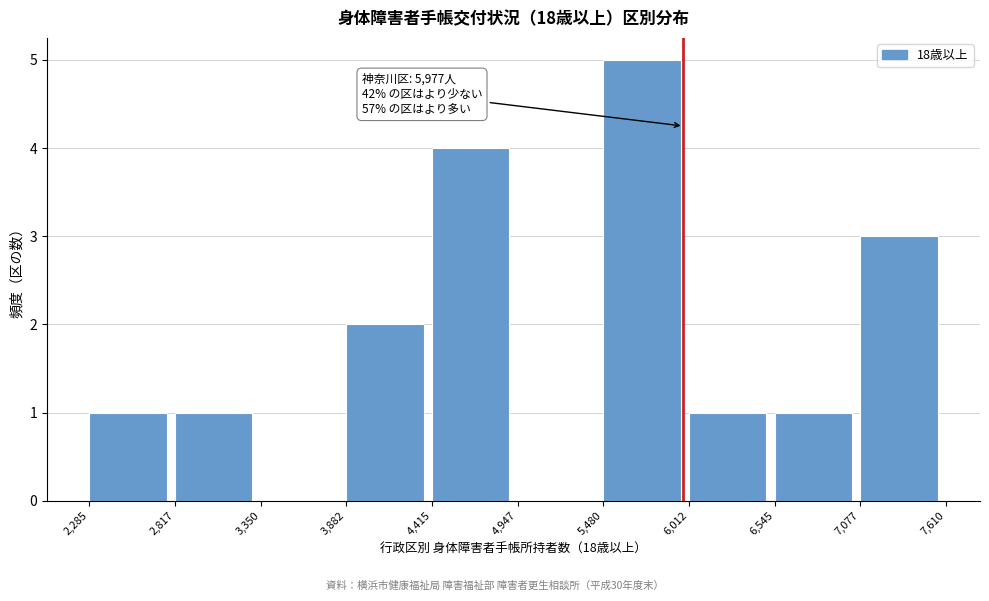

Which range on the x-axis has the tallest bar?

5,480 to 6,012